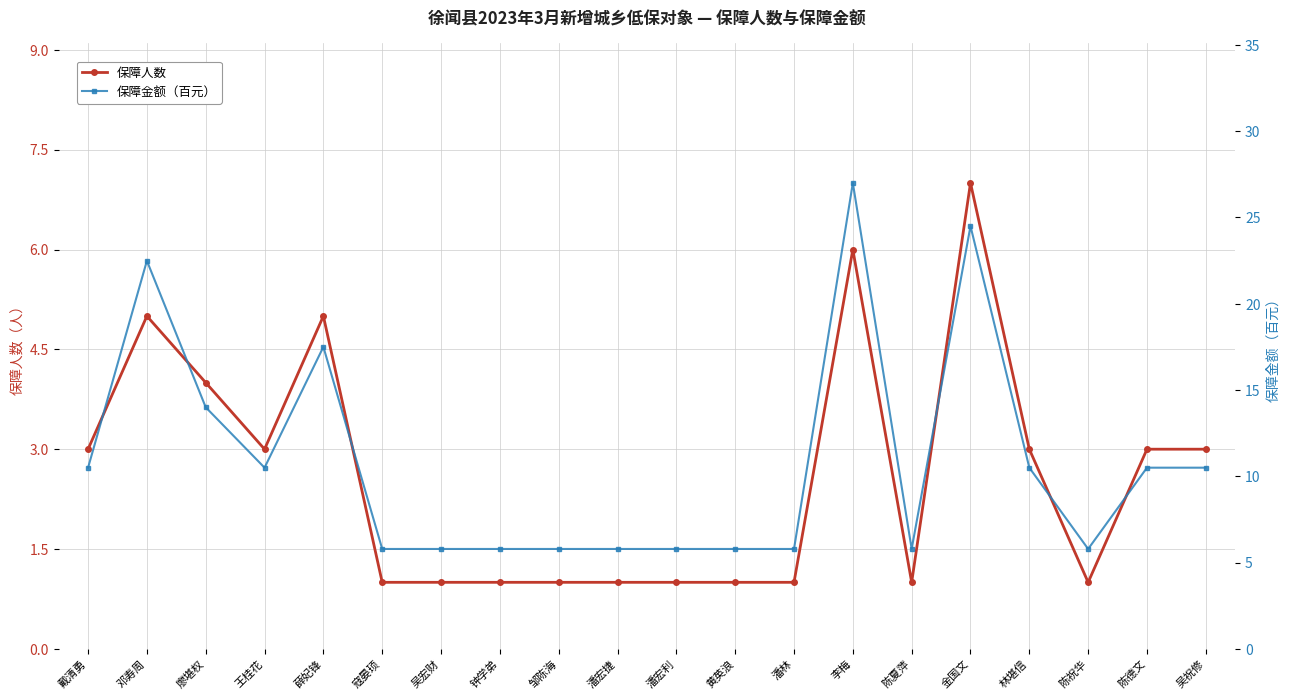

How many series are shown in this chart?

2